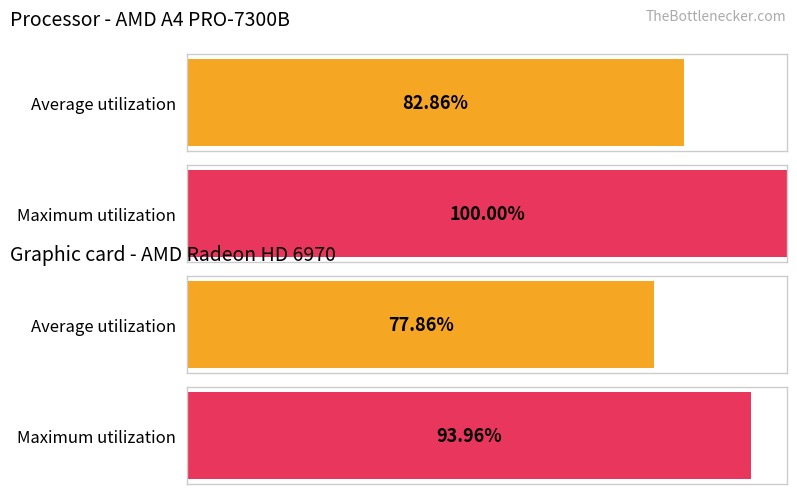

Count the number of data series in this chart.

2